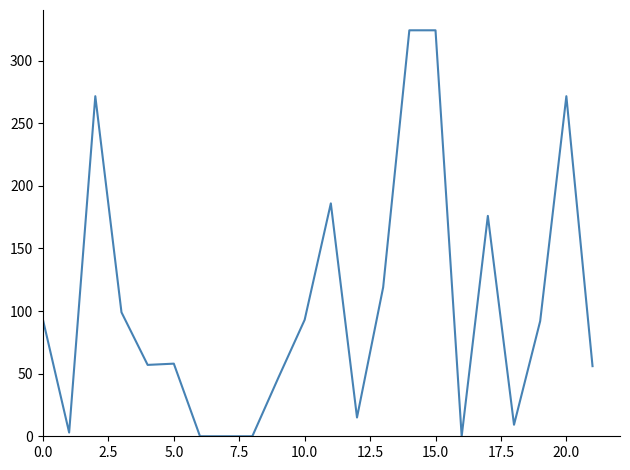

What is the maximum value shown in the chart?

324.2